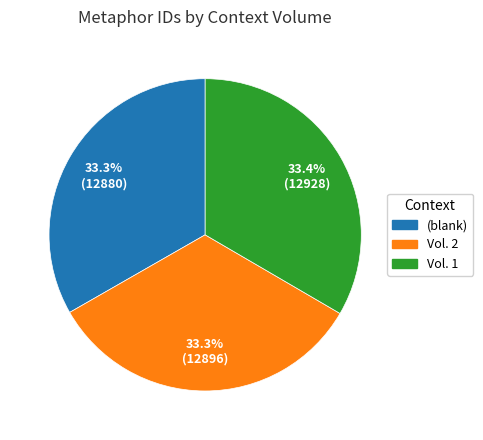

Combined, what portion of the pie is Vol. 1 and Vol. 2?

66.7%